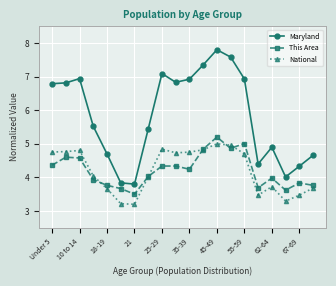

Which series has the largest total across all categories?

Maryland